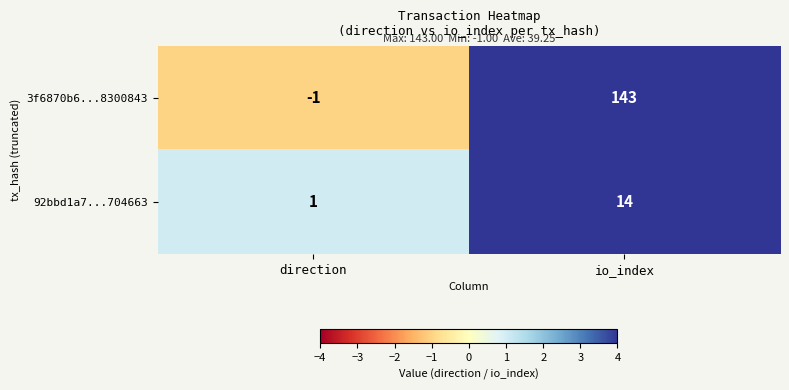

Reading left to right, list all the values displayed in this chart.

3f6870b6...8300843: direction=-1	io_index=143
92bbd1a7...704663: direction=1	io_index=14